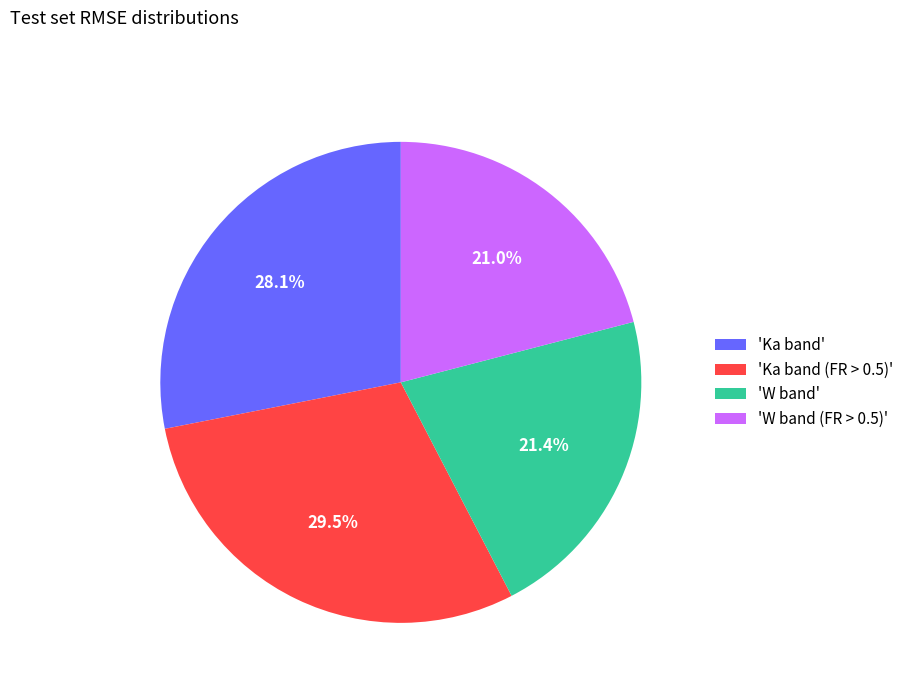

Is there a majority slice in this chart?

No